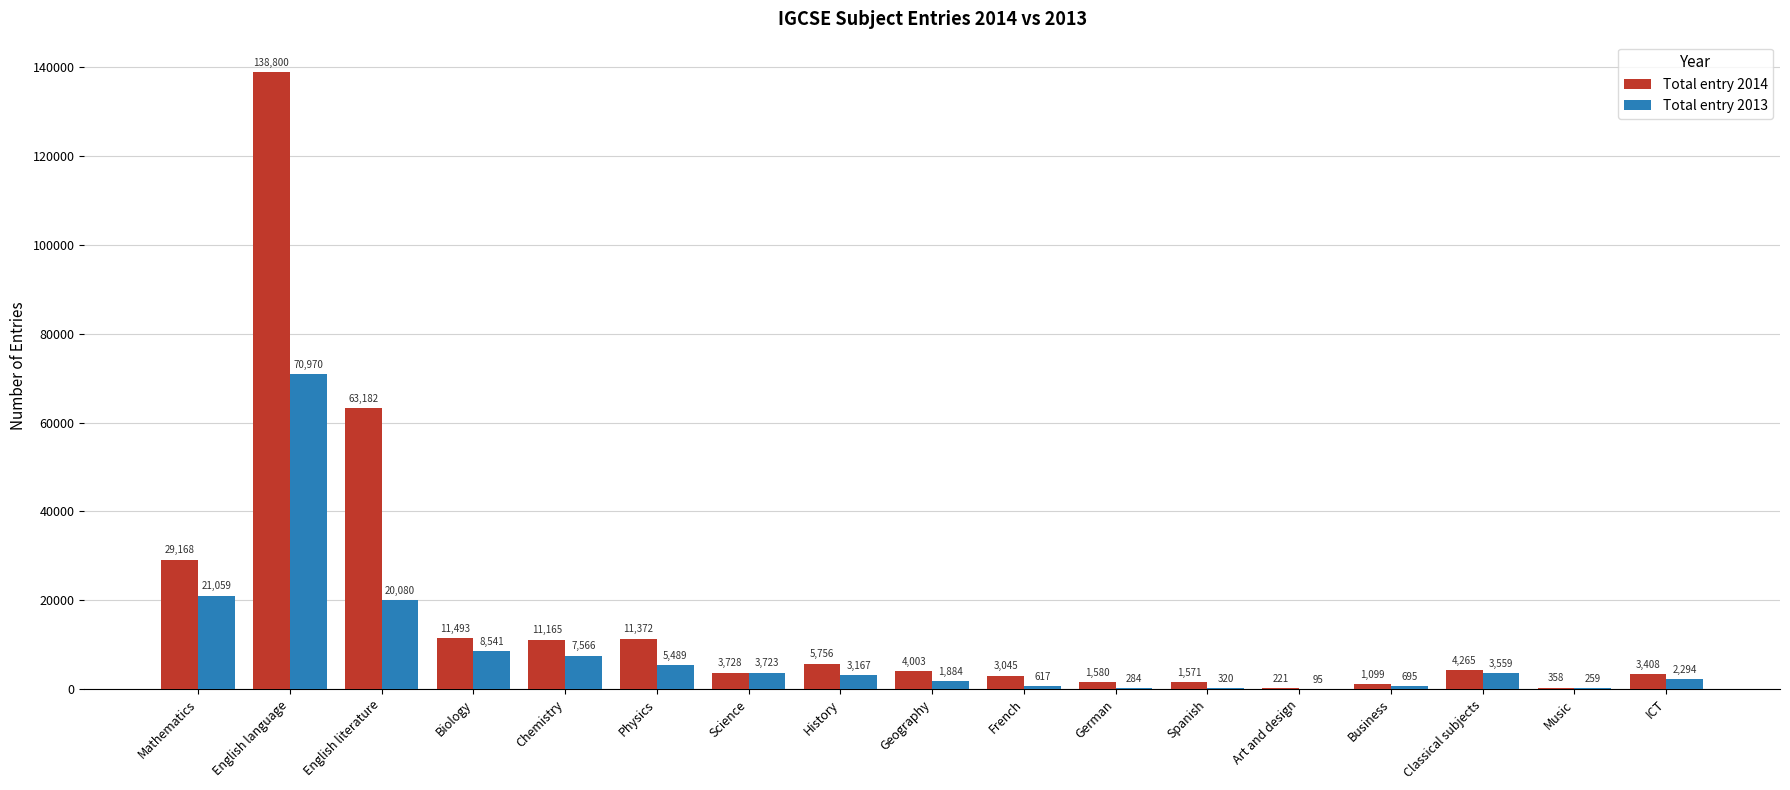

What is the maximum value for Total entry 2013?

70970